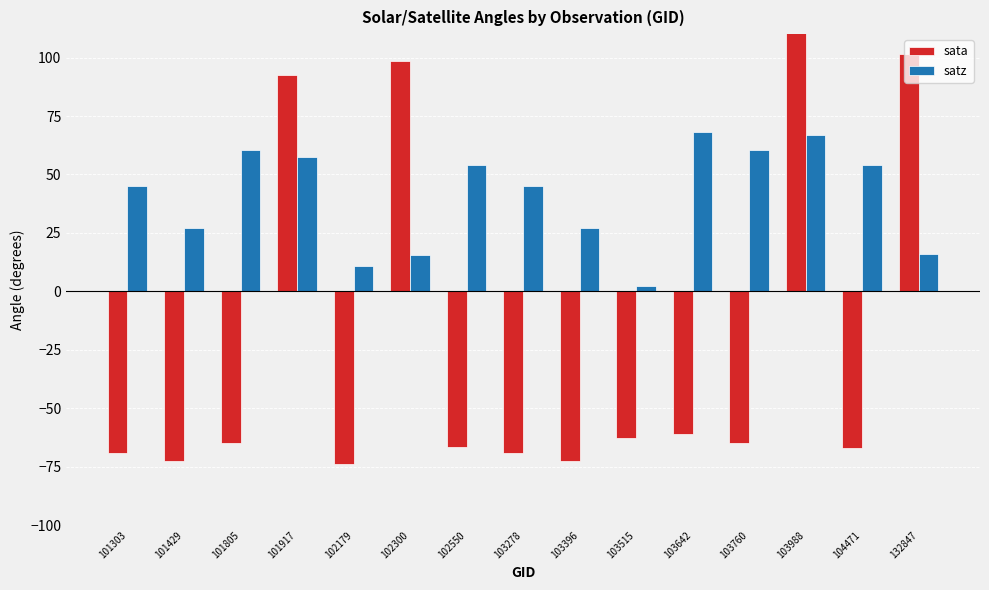

Which category has the lowest value in the satz series?

103515